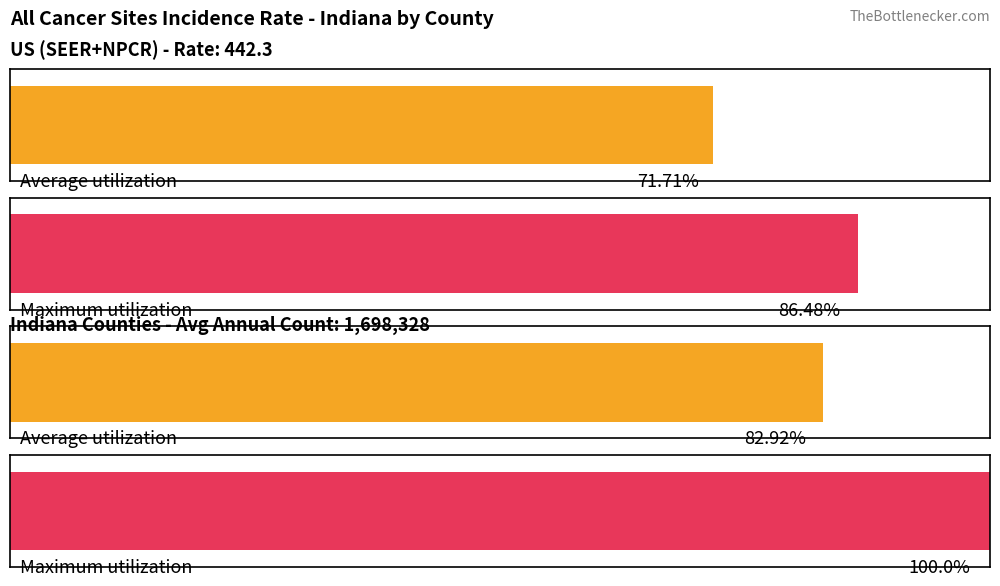

How many bars are there in each group?

2